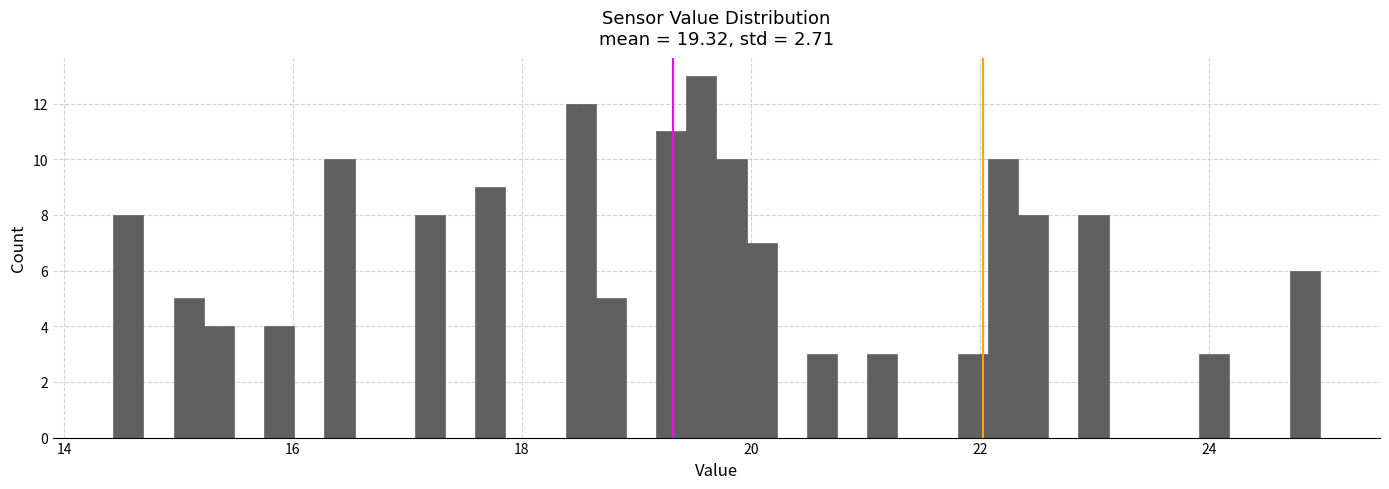

Read against the x-axis, roughly where is the centre of the tallest bar?

19.6